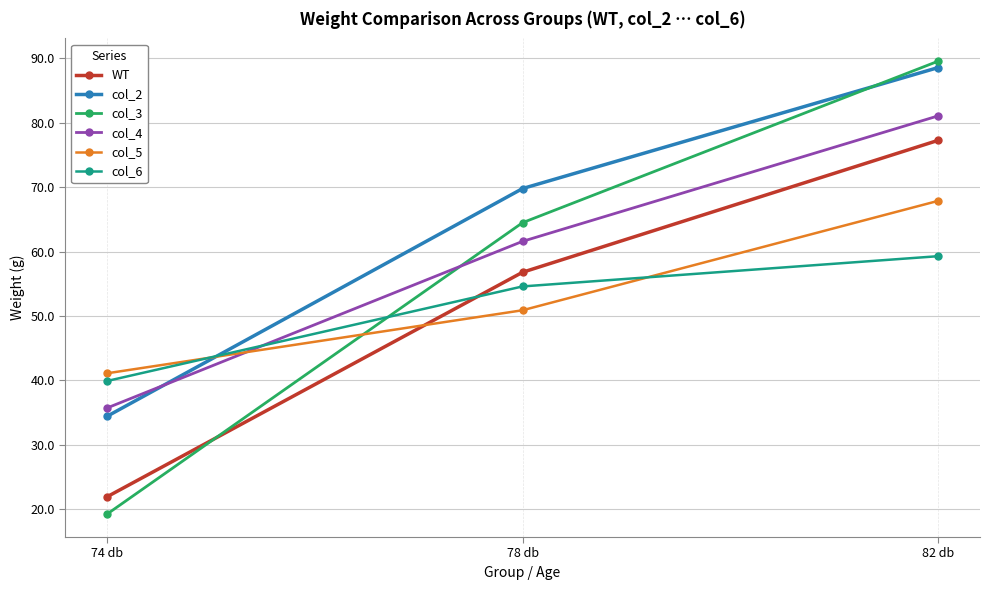

What is the total value across all series at 74 db?

192.2